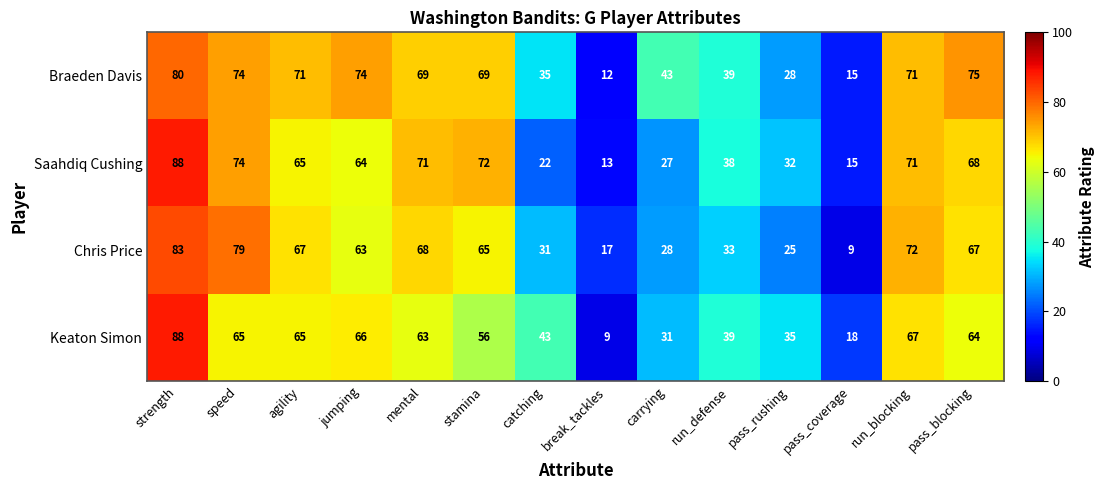

What value does the Chris Price series have at catching?

31